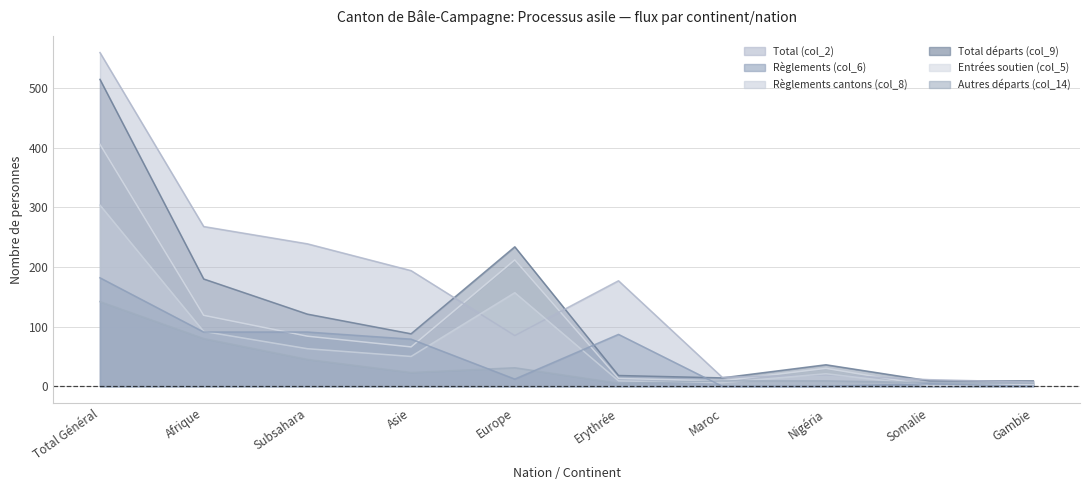

How many categories are shown in the chart?

10